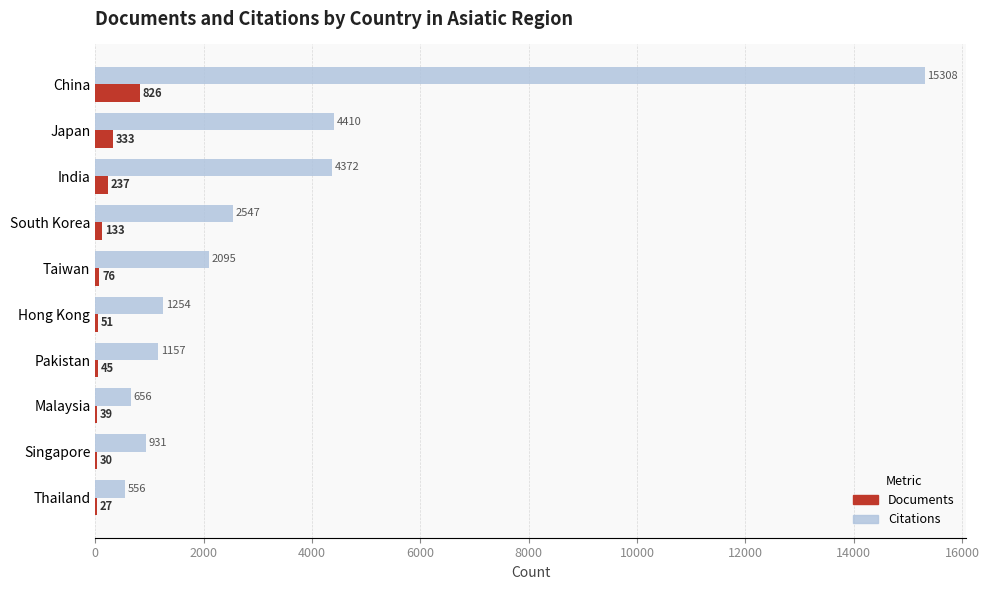

What is the greatest value displayed?

15308